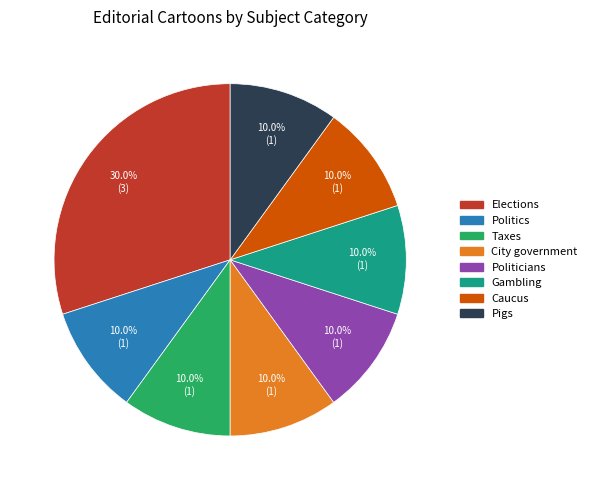

What is the largest slice in the pie chart?

Elections